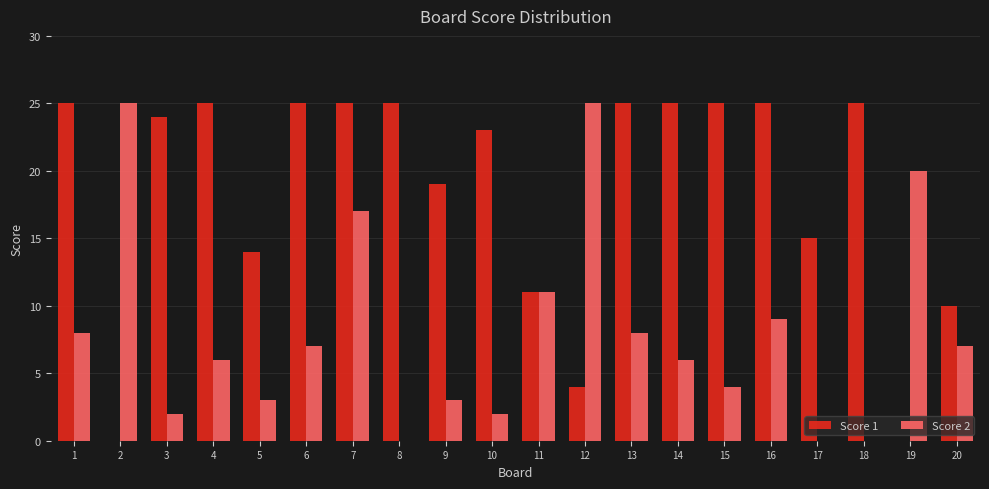

Between 5 and 18, which series saw the biggest shift?

Score 1